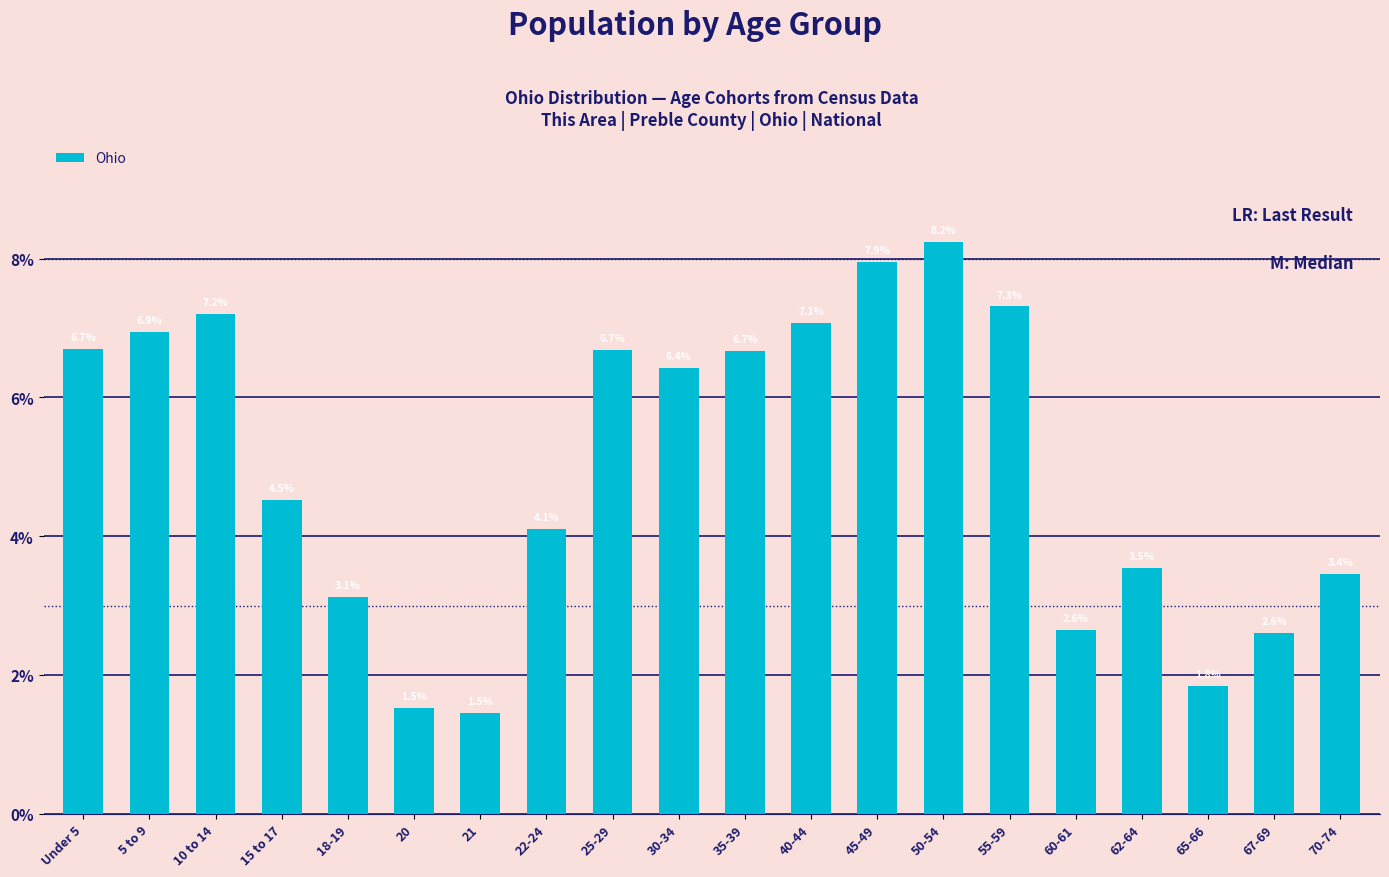

The chart shows a value of 4.1 at 35-39. True or false?

False